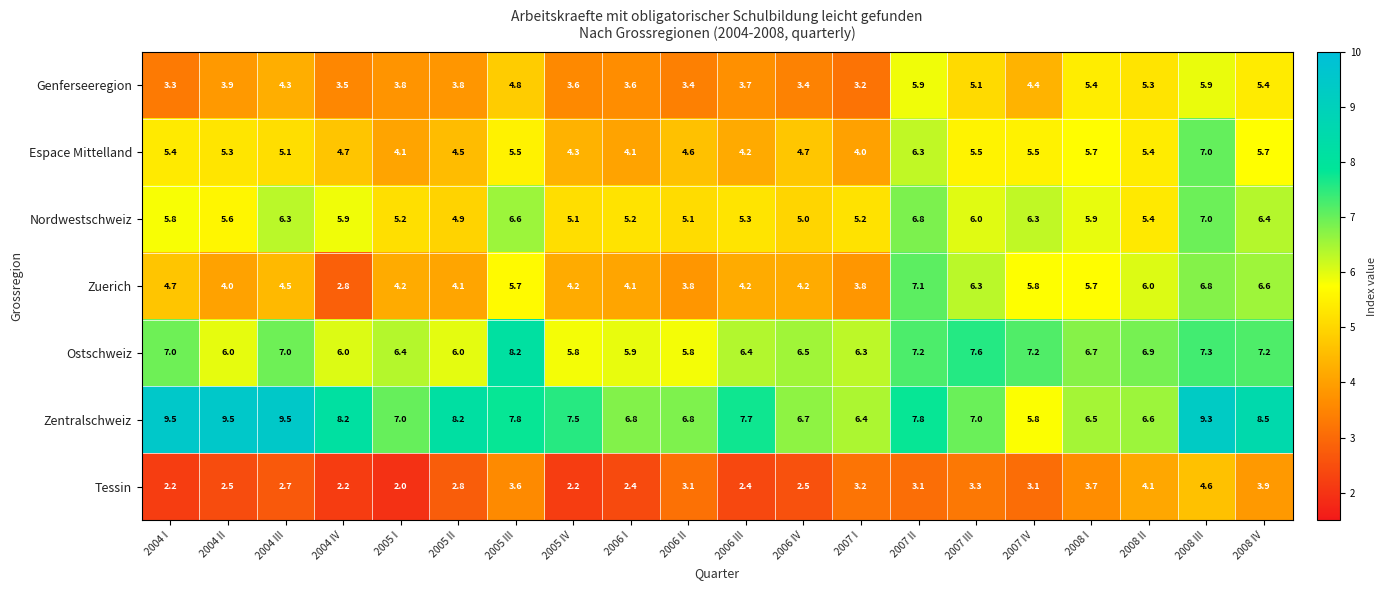

What is the difference between the maximum and minimum values in the Zuerich series?

4.3